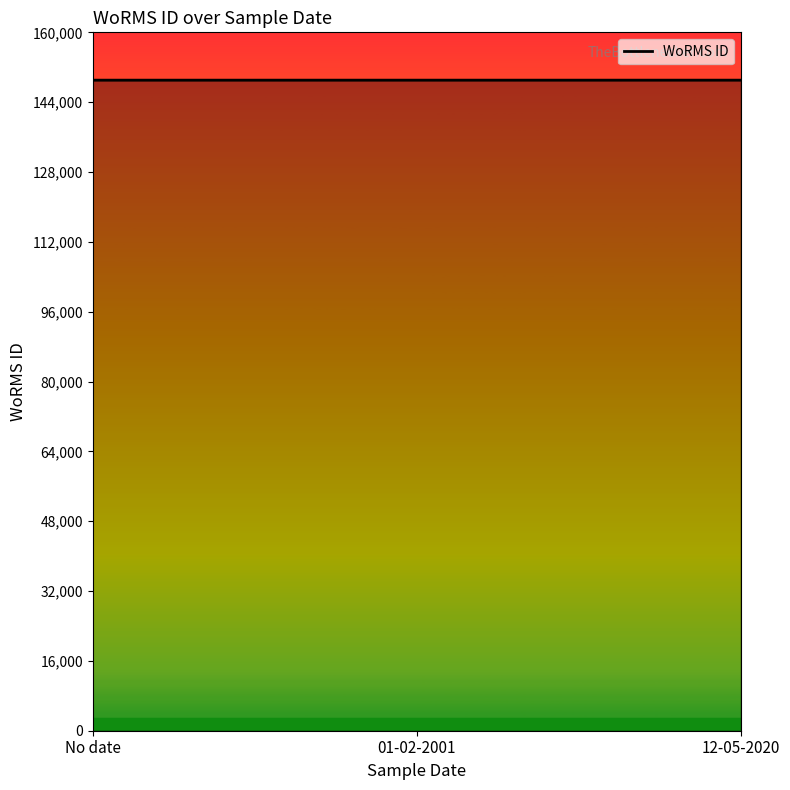

What is the greatest value displayed?

149044